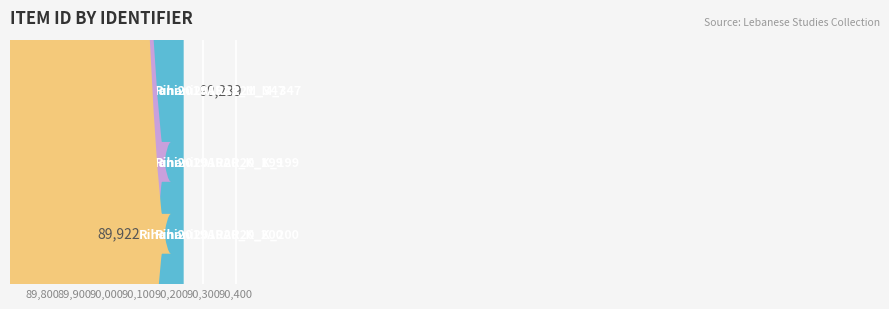

List the labels in order of value, smallest first.

Rihani2019AR20_K_200, Rihani2019AR20_K_199, Rihani2019AR21_M_347